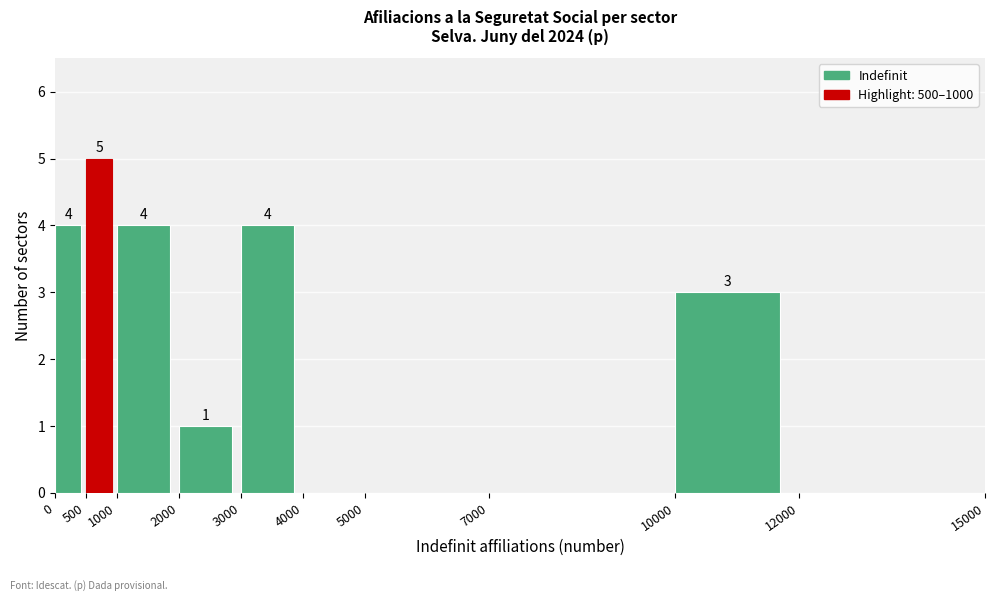

Which range on the x-axis has the tallest bar?

500 to 1000